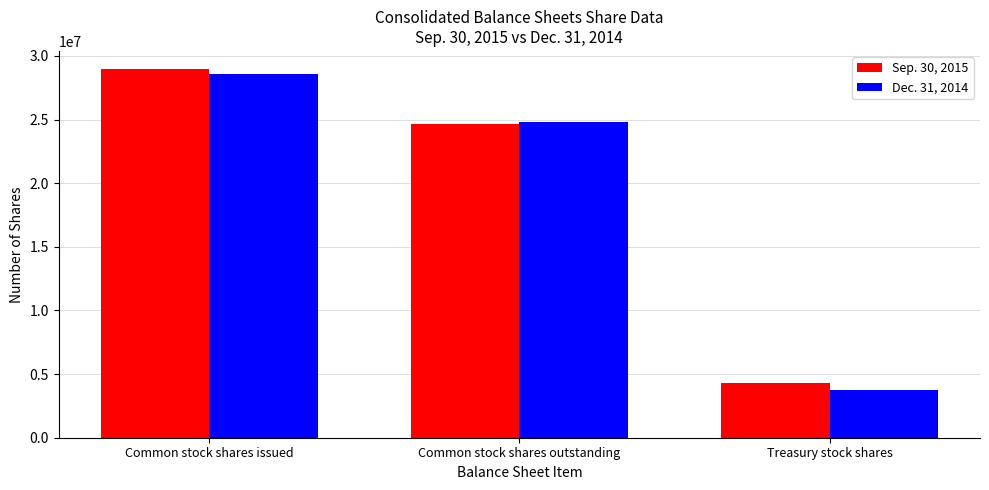

What position from the left is Common stock shares outstanding?

2